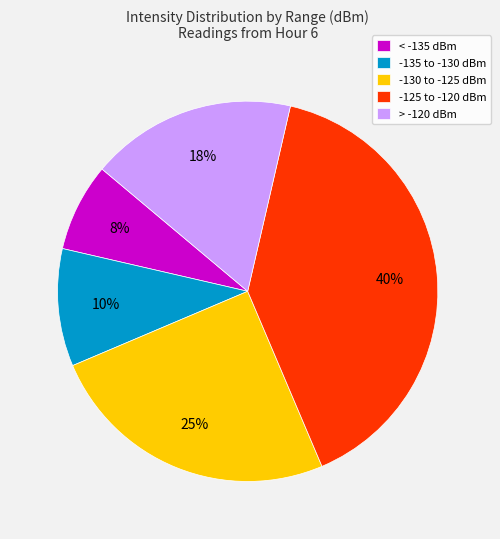

How many slices are in this pie chart?

5